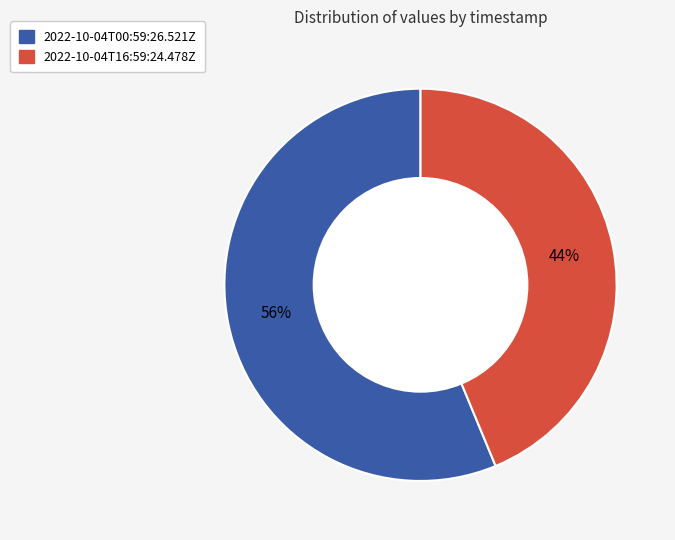

Is it true that 2022-10-04T16:59:24.478Z is 36% of the pie?

False